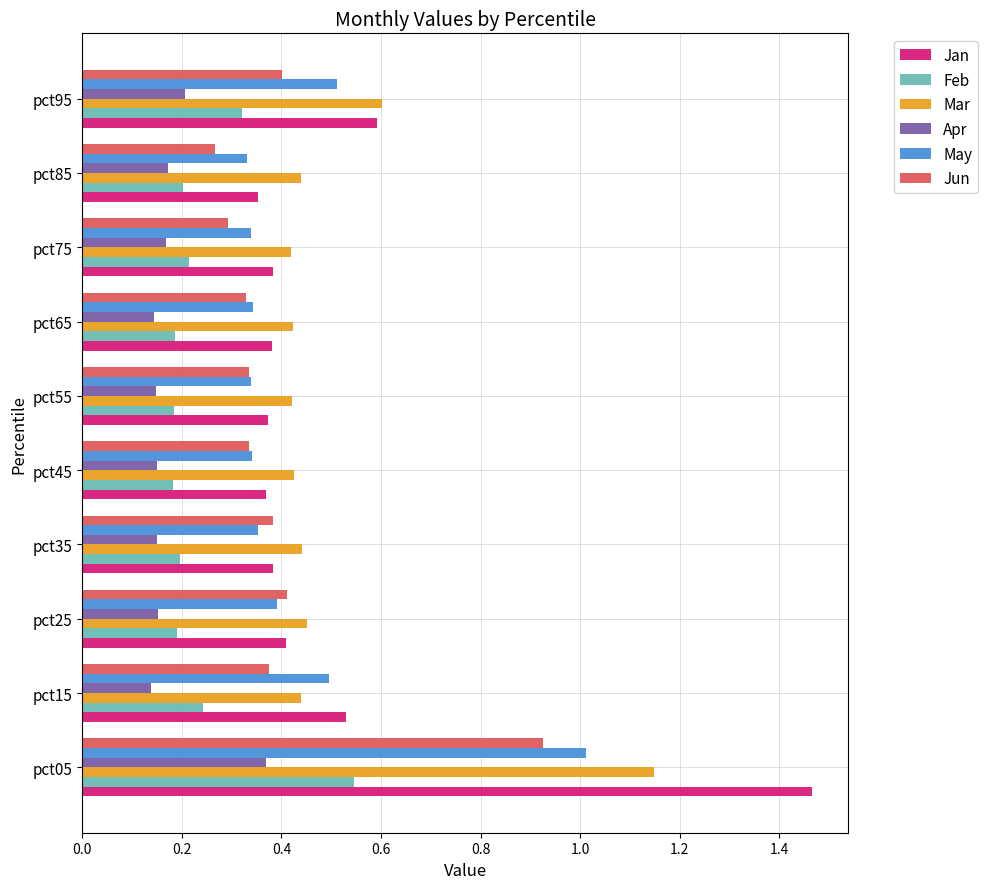

Which series has the largest range (max minus min)?

Jan